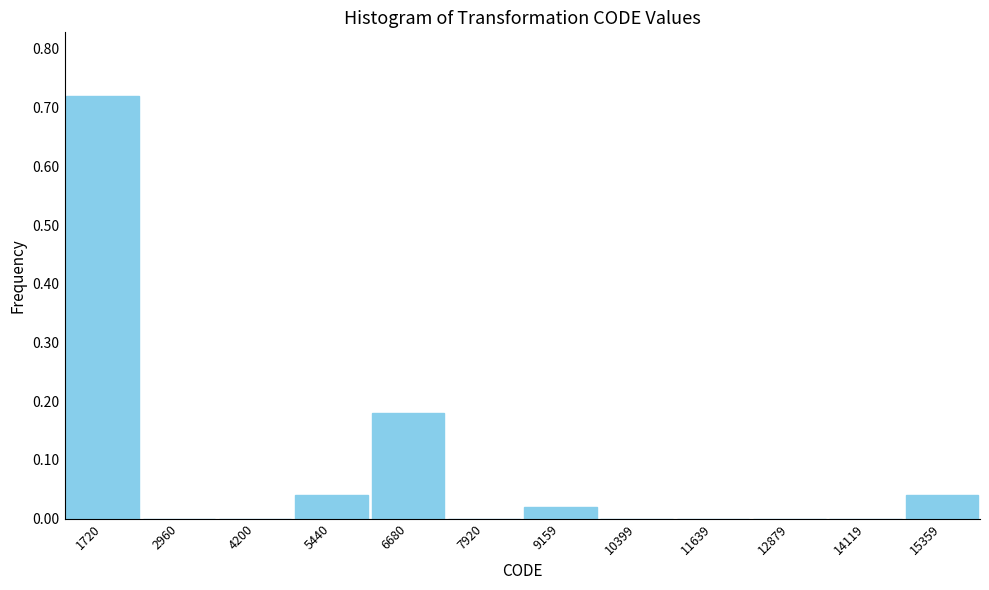

Which range on the x-axis has the tallest bar?

1200 to 2400